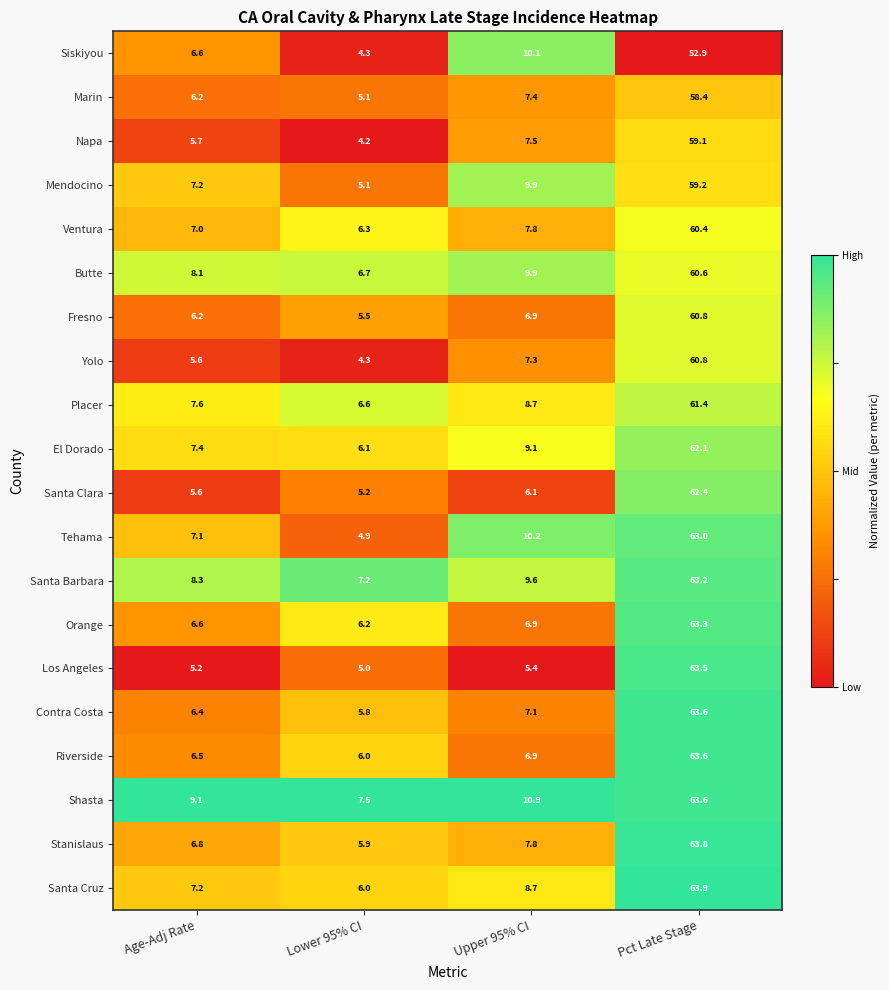

At which label does Santa Barbara first exceed 9?

Upper 95% CI